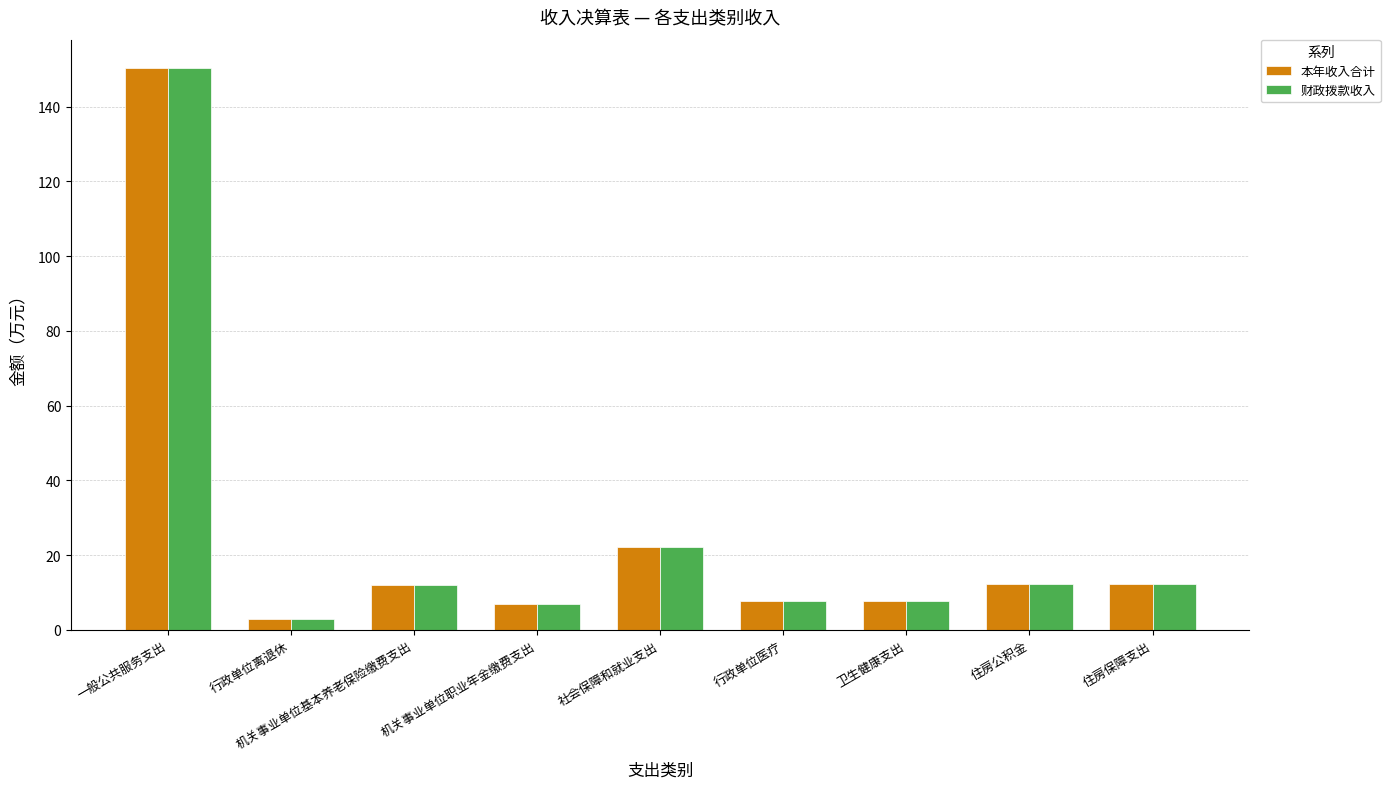

Is the value of 财政拨款收入 at 一般公共服务支出 greater than the value of 本年收入合计 at 机关事业单位职业年金缴费支出?

Yes